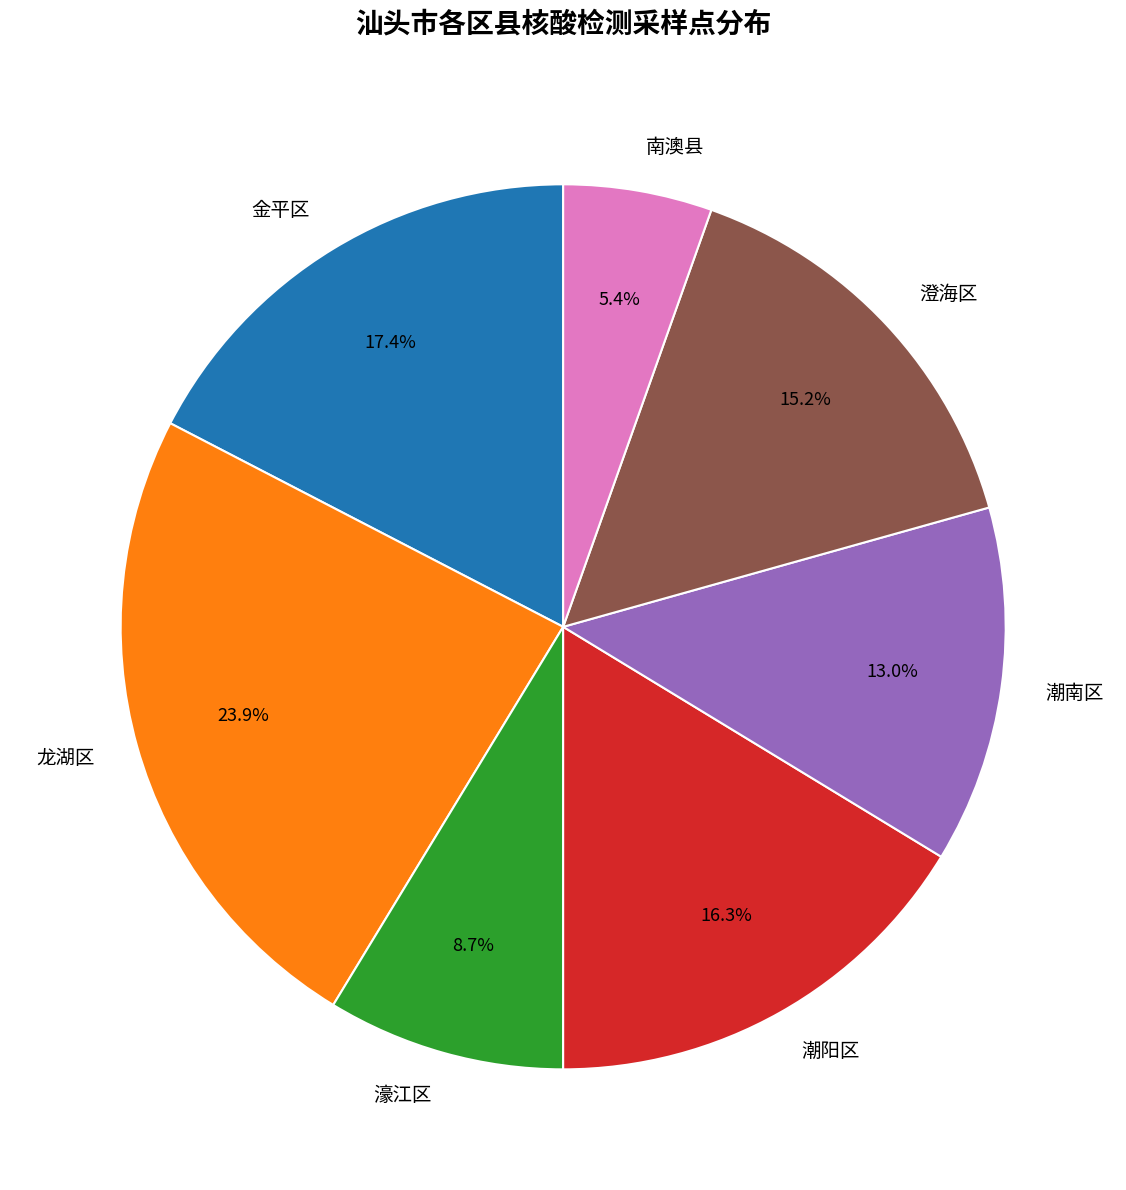

How much of the chart is everything except 潮南区?

87.0%